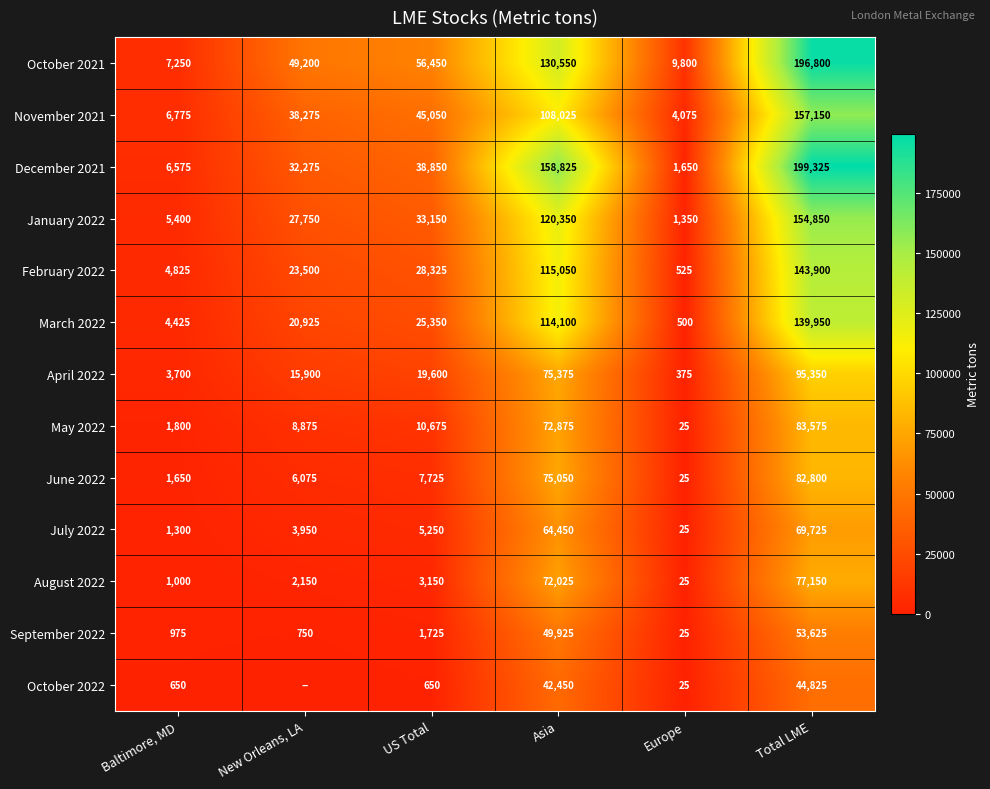

What is the sum of all October 2021 values?

450050